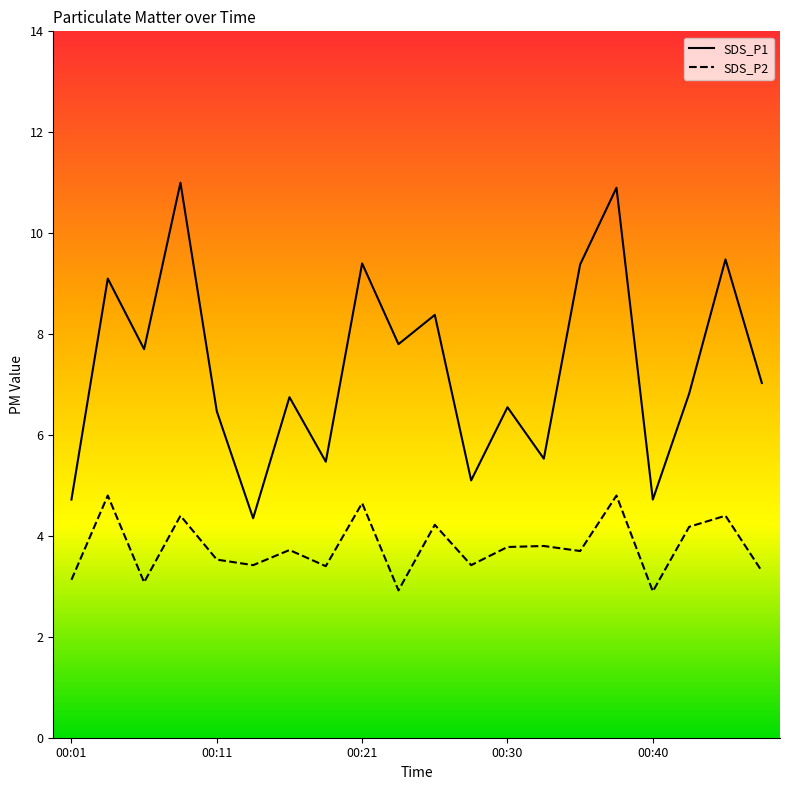

What are all the series names shown in the legend?

SDS_P1, SDS_P2